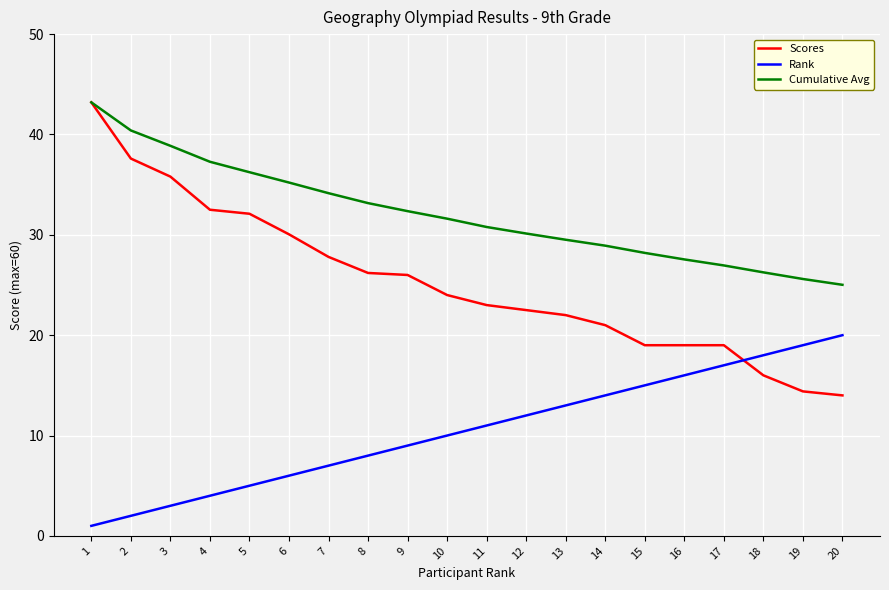

Is the value of Cumulative Avg at 5 greater than the value of Rank at 3?

Yes